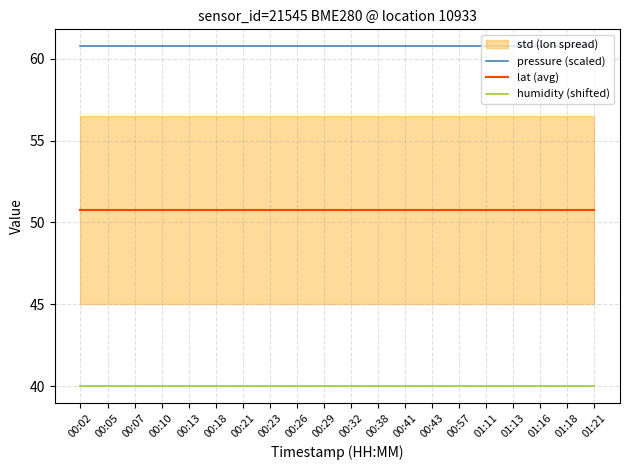

At which category is the sum across all series the highest?

00:02